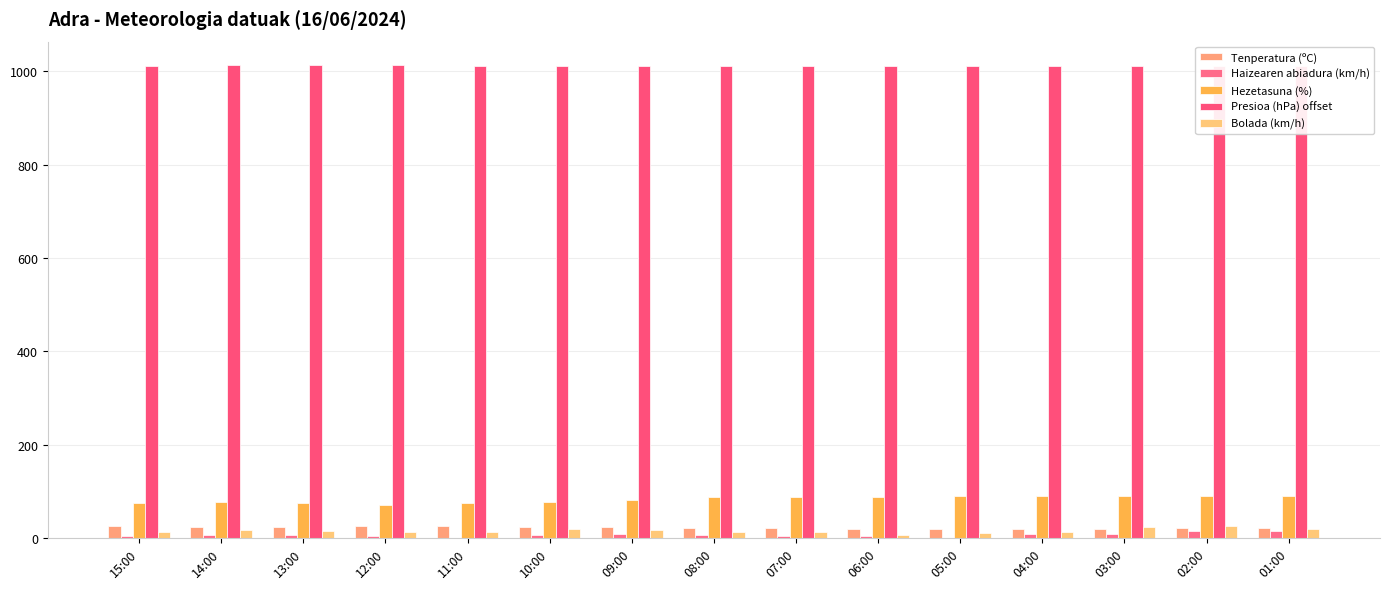

True or false: Presioa (hPa) offset has a value of 1012.4 at 12:00.

True